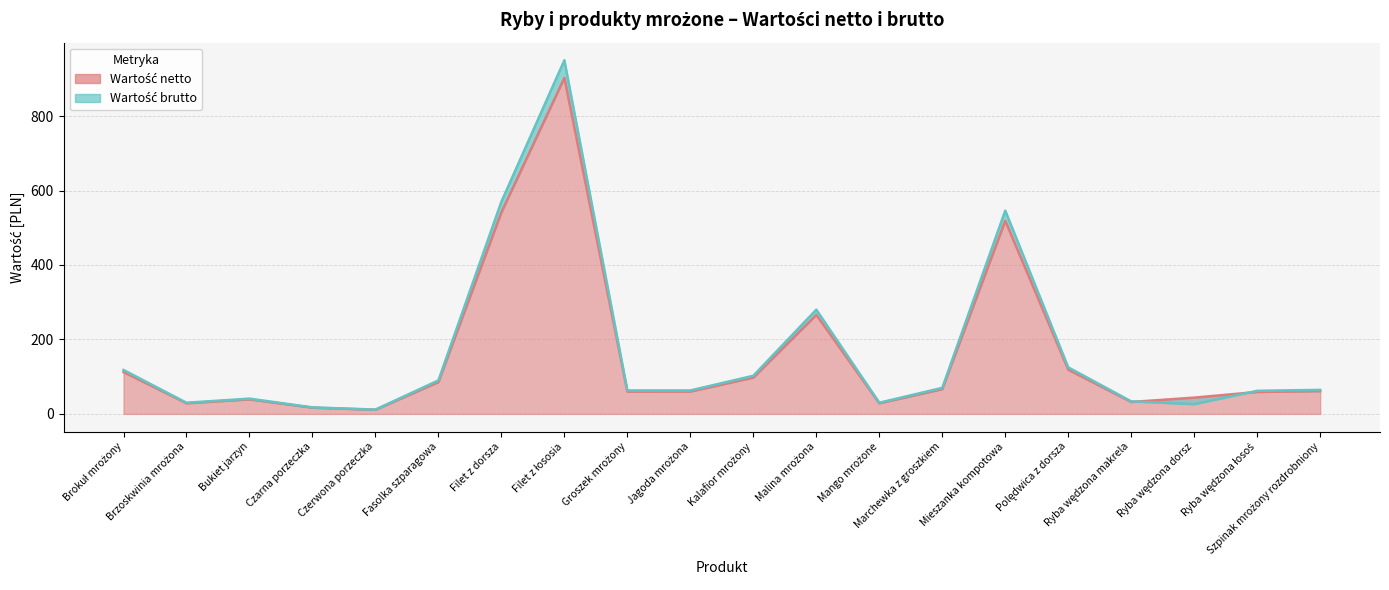

Reading left to right, what are all the values shown in this chart?

Netto (line): 112.5	28.5	39.0	16.6	11.0	85.5	541.5	902.5	59.9	60.0	97.5	266.0	28.5	66.5	518.7	118.8	32.0	43.7	58.9	61.2
Brutto (line): 118.0	30.0	41.0	17.5	11.6	90.0	570.0	950.0	63.0	63.0	102.5	280.0	30.0	70.0	546.0	125.0	33.6	26.0	62.0	64.5